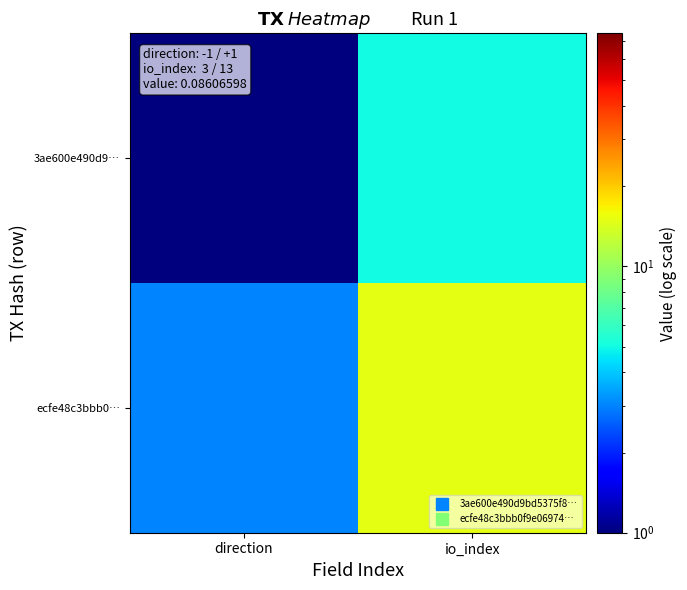

Reading left to right, what are all the values shown in this chart?

3ae600e490d9…: direction=1	io_index=5
ecfe48c3bbb0…: direction=3	io_index=15